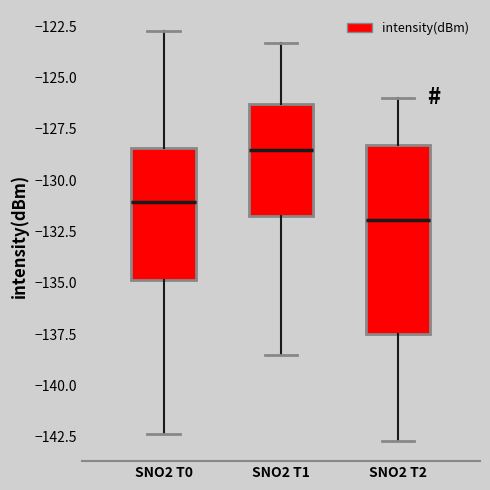

Where does the lower whisker of the box for SNO2 T2 end on the y-axis? The values are not printed on the chart, so give them approximately, as read against the axis.

-142.5